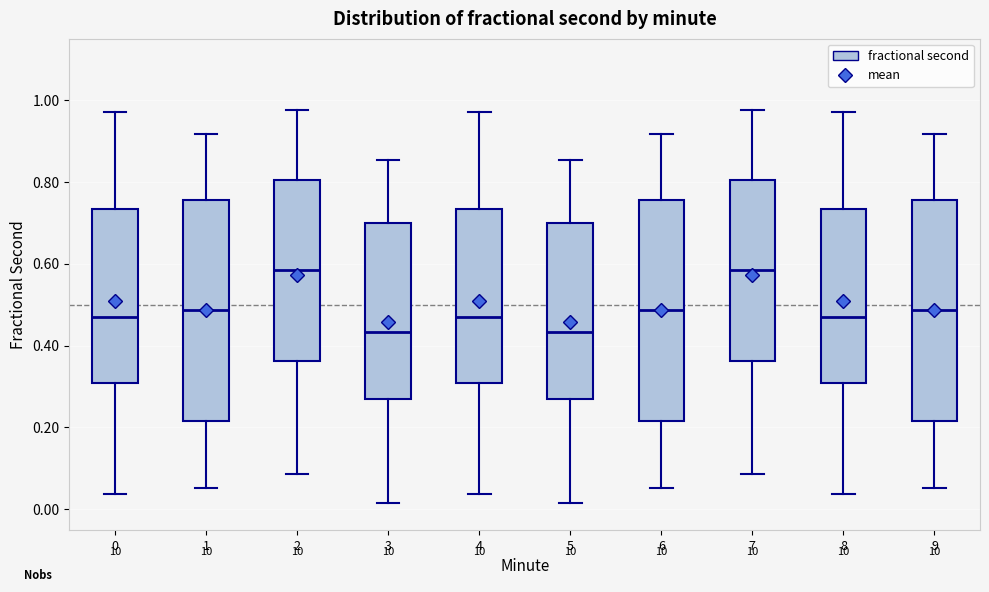

Reading left to right, transcribe this box plot: for each box, give where its median line is, the range the box spans, and where its two whiskers end, as read against the y-axis. The values are not printed on the chart, so give them approximately, as read against the axis.

0: median 0.48, box 0.30 to 0.74, whiskers 0.04 to 0.98
1: median 0.48, box 0.22 to 0.76, whiskers 0.06 to 0.92
2: median 0.58, box 0.36 to 0.80, whiskers 0.08 to 0.98
3: median 0.44, box 0.28 to 0.70, whiskers 0.02 to 0.86
4: median 0.48, box 0.30 to 0.74, whiskers 0.04 to 0.98
5: median 0.44, box 0.28 to 0.70, whiskers 0.02 to 0.86
6: median 0.48, box 0.22 to 0.76, whiskers 0.06 to 0.92
7: median 0.58, box 0.36 to 0.80, whiskers 0.08 to 0.98
8: median 0.48, box 0.30 to 0.74, whiskers 0.04 to 0.98
9: median 0.48, box 0.22 to 0.76, whiskers 0.06 to 0.92